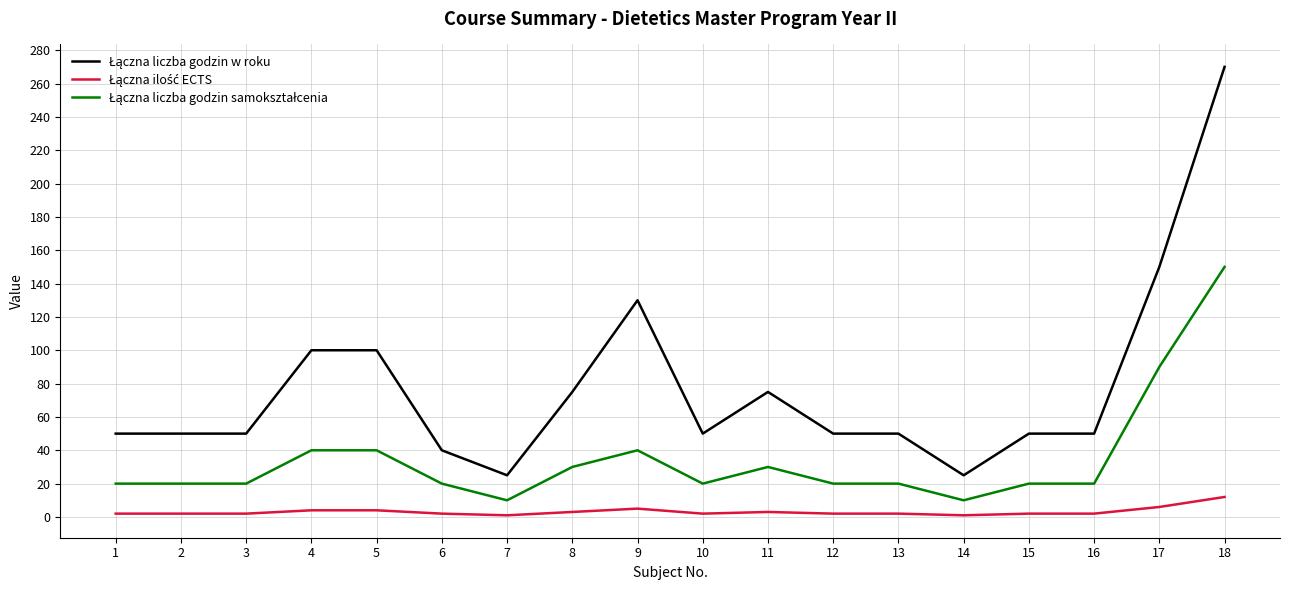

At which category is the sum across all series the highest?

18